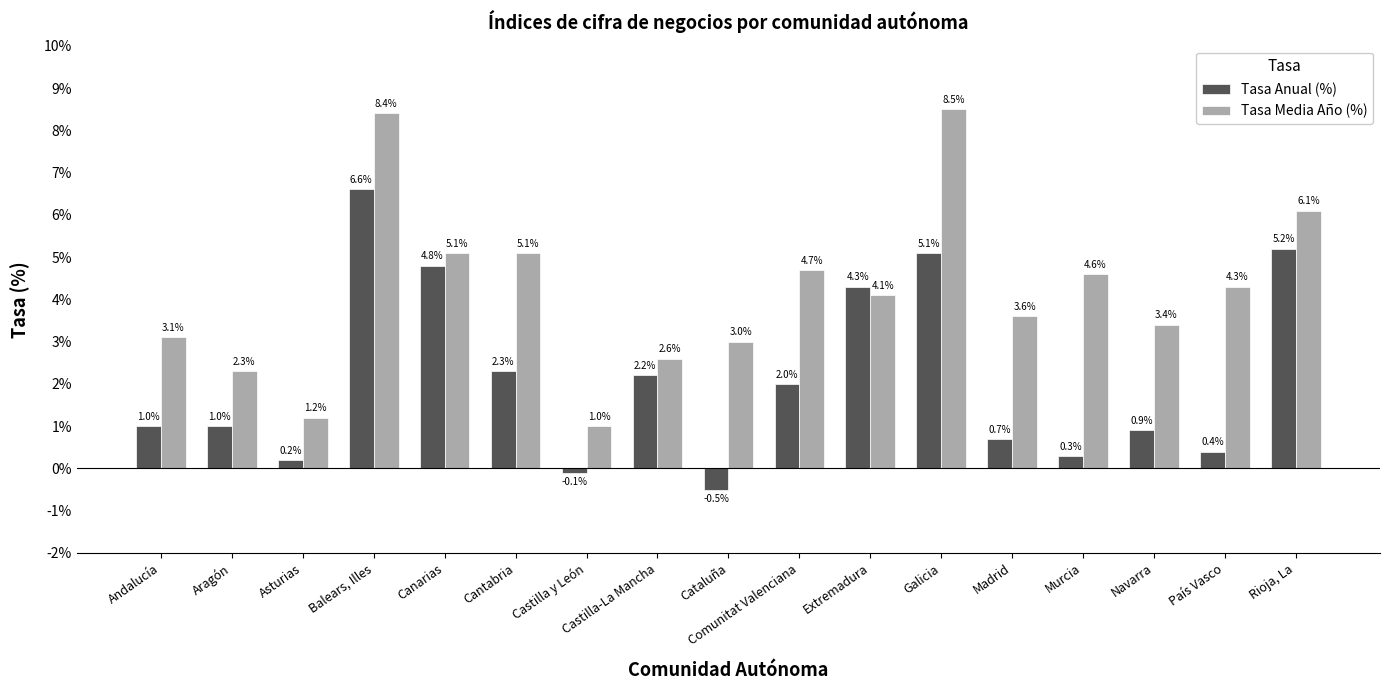

The value of Tasa Anual (%) at Castilla y León is -0.1. True or false?

True